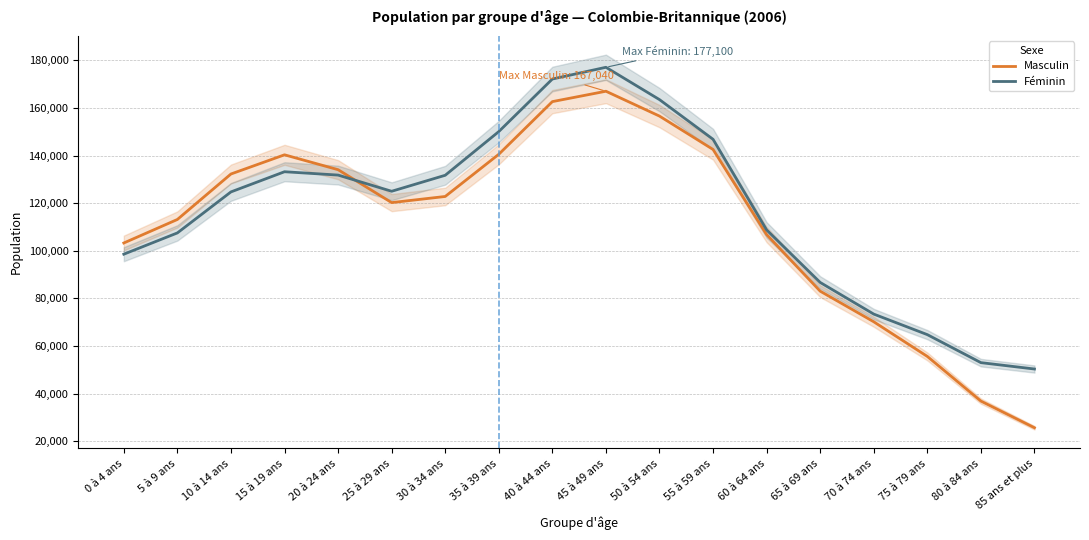

List the series in order of their overall mean, highest first.

Féminin, Masculin